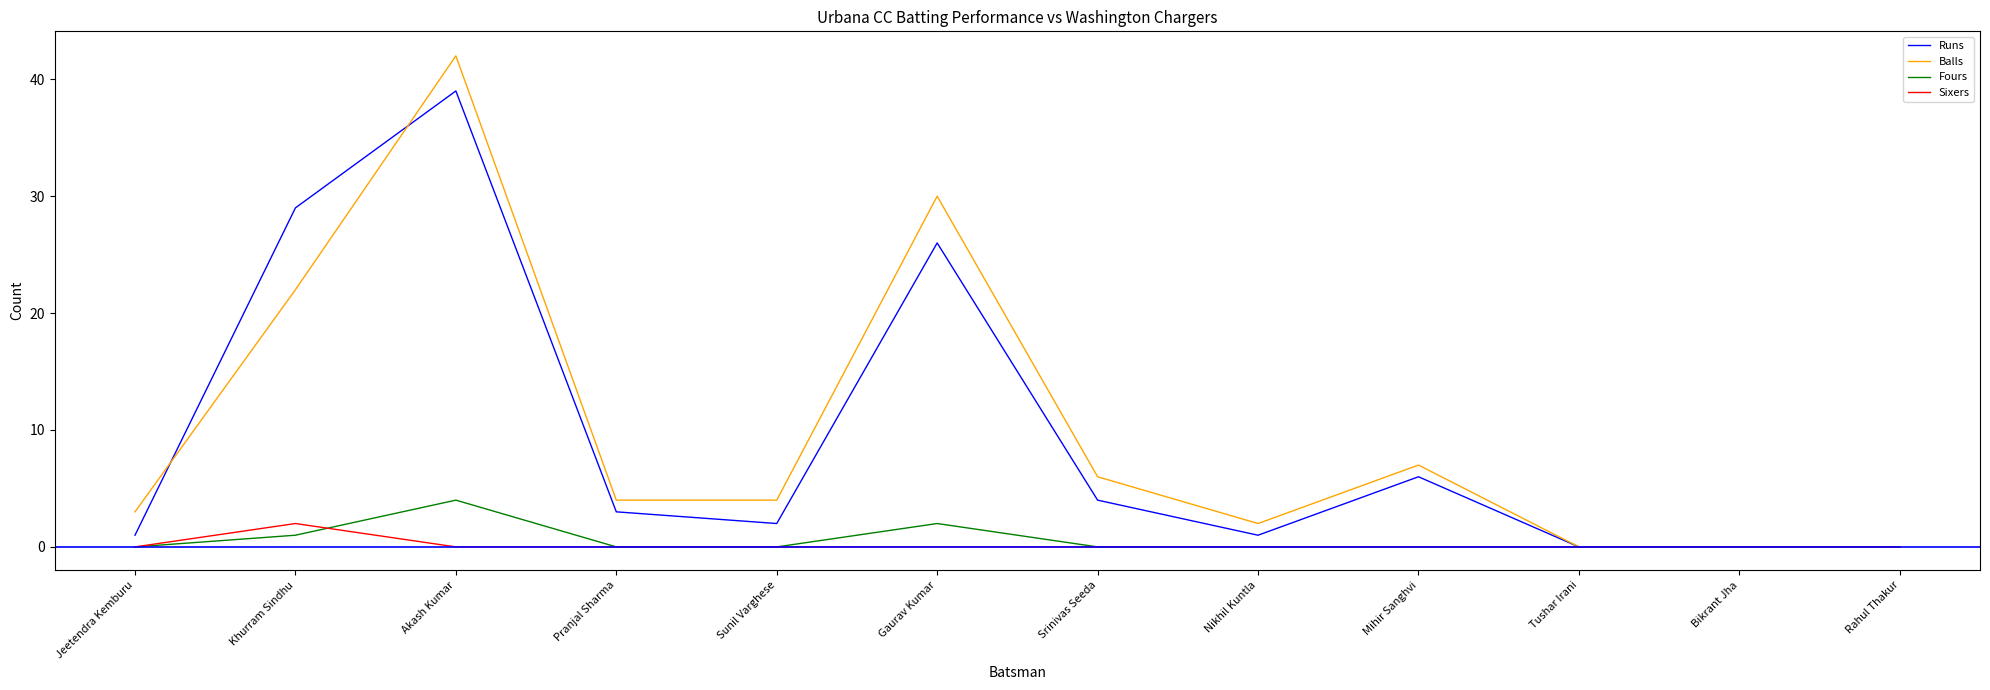

Count the number of data series in this chart.

4